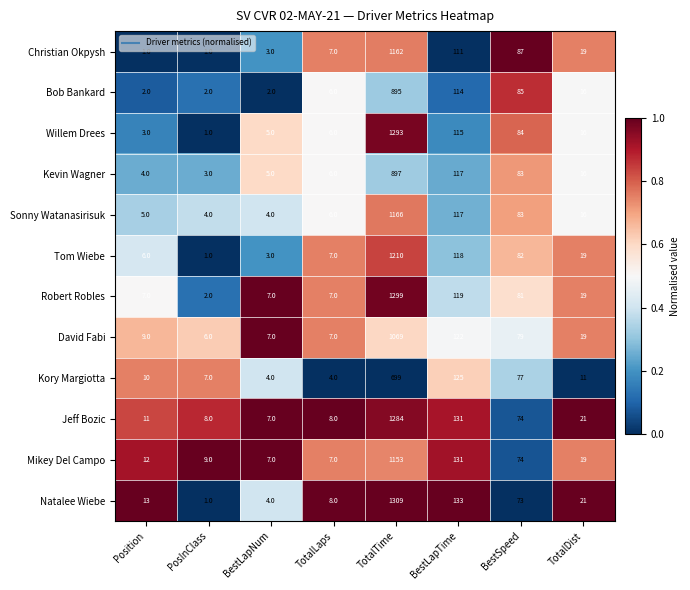

At which category is the sum across all series the highest?

TotalTime